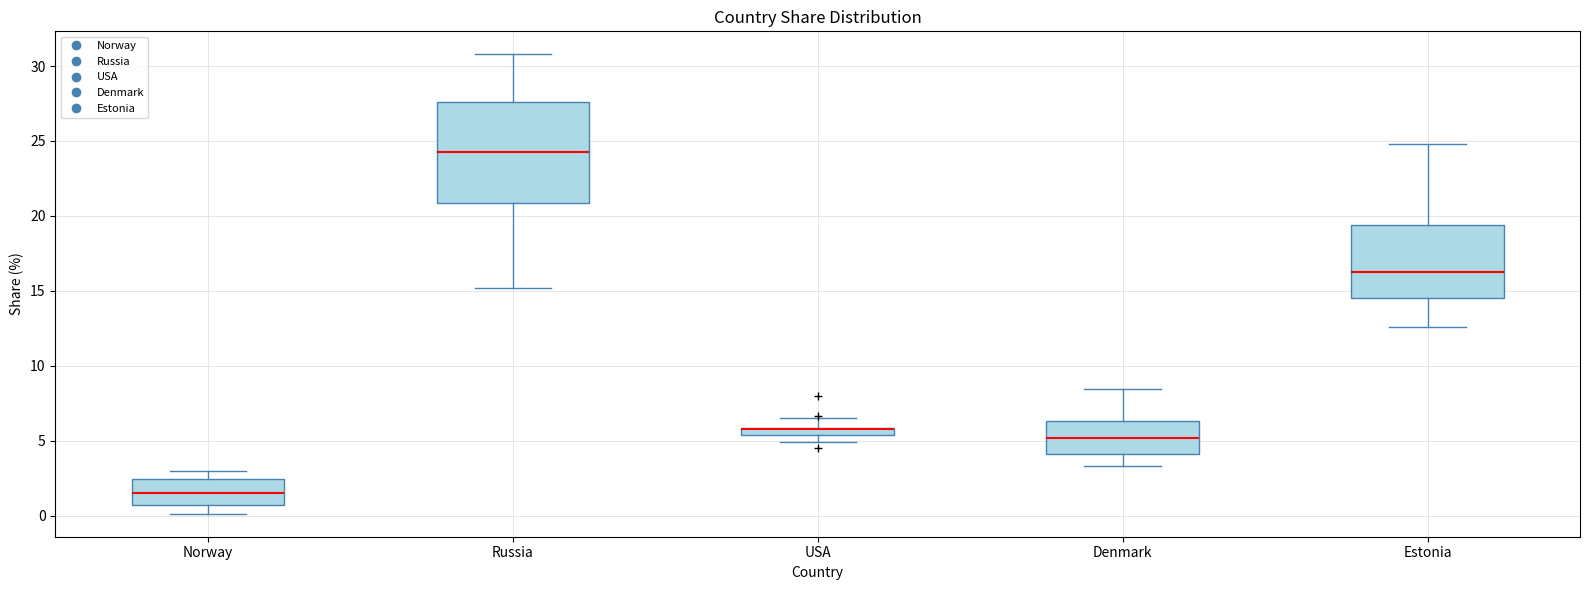

Where is the upper edge of the box for Estonia on the y-axis? The values are not printed on the chart, so give them approximately, as read against the axis.

19.5